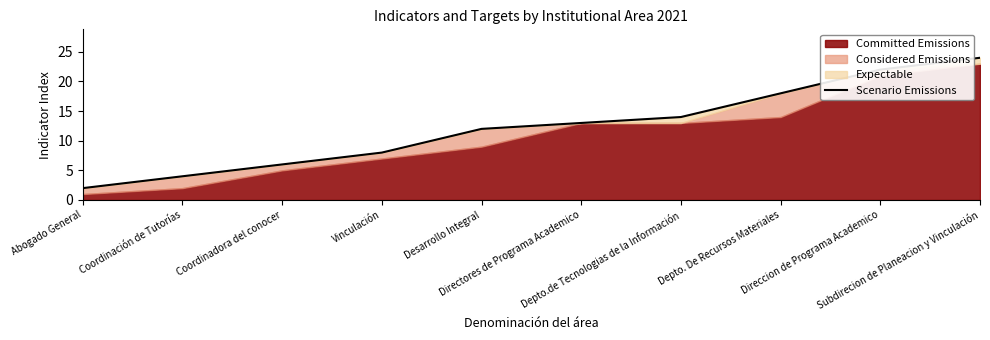

What is the greatest value displayed?

24